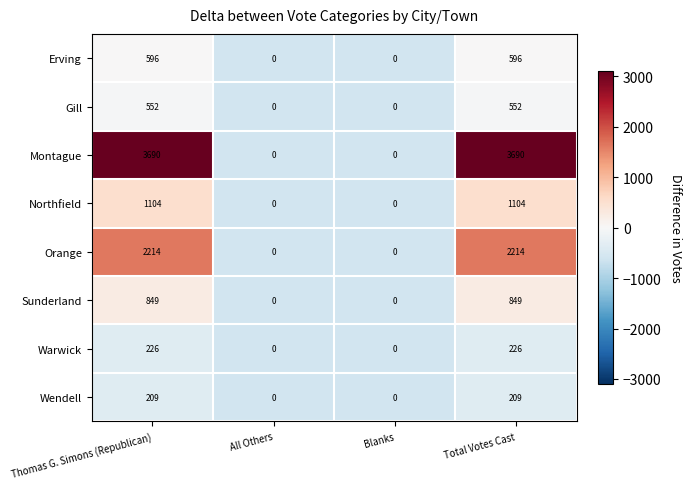

What is the greatest value displayed?

3690